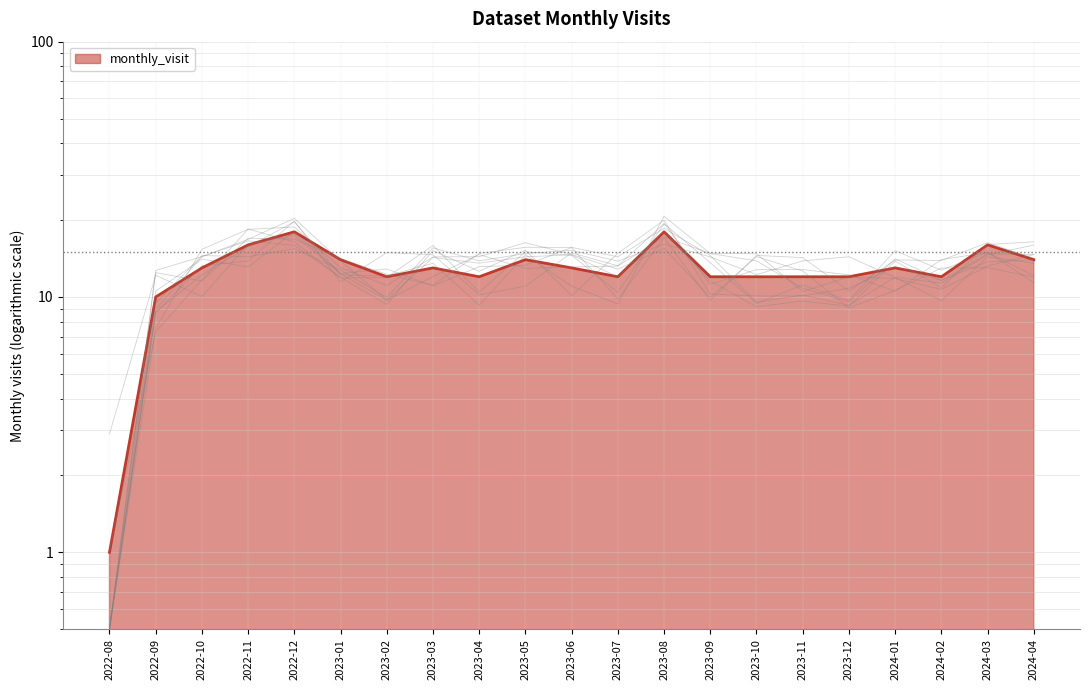

The value at 2022-08 is 1. True or false?

False